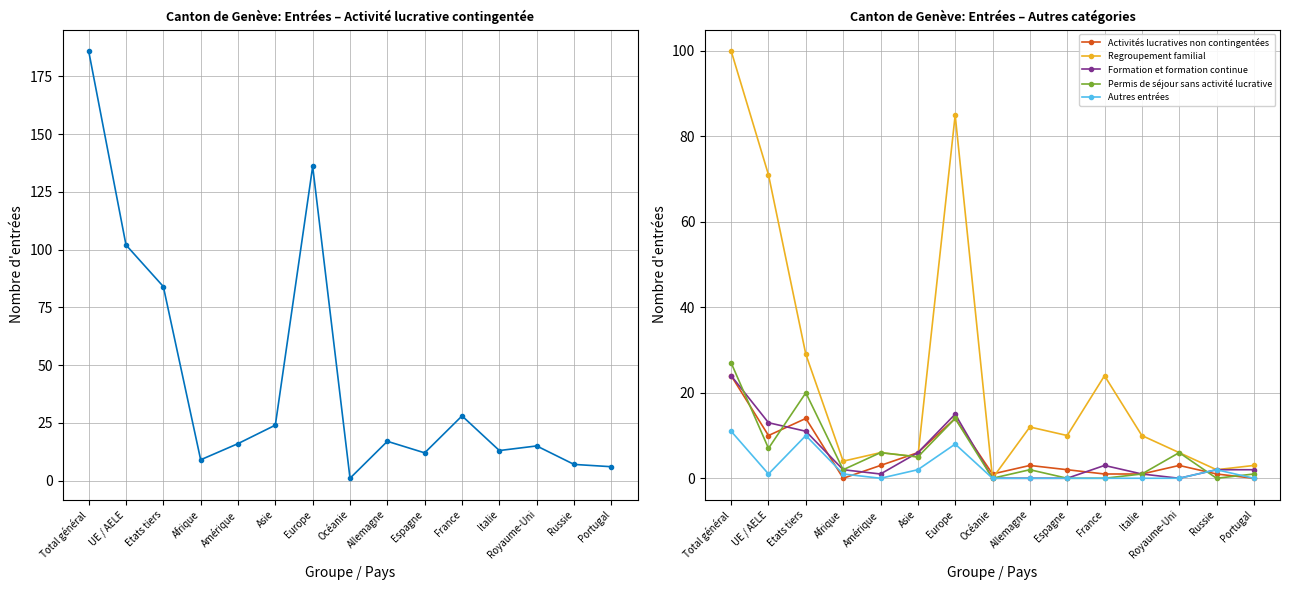

True or false: Formation et formation continue has more than 0 points higher than both neighbors.

True